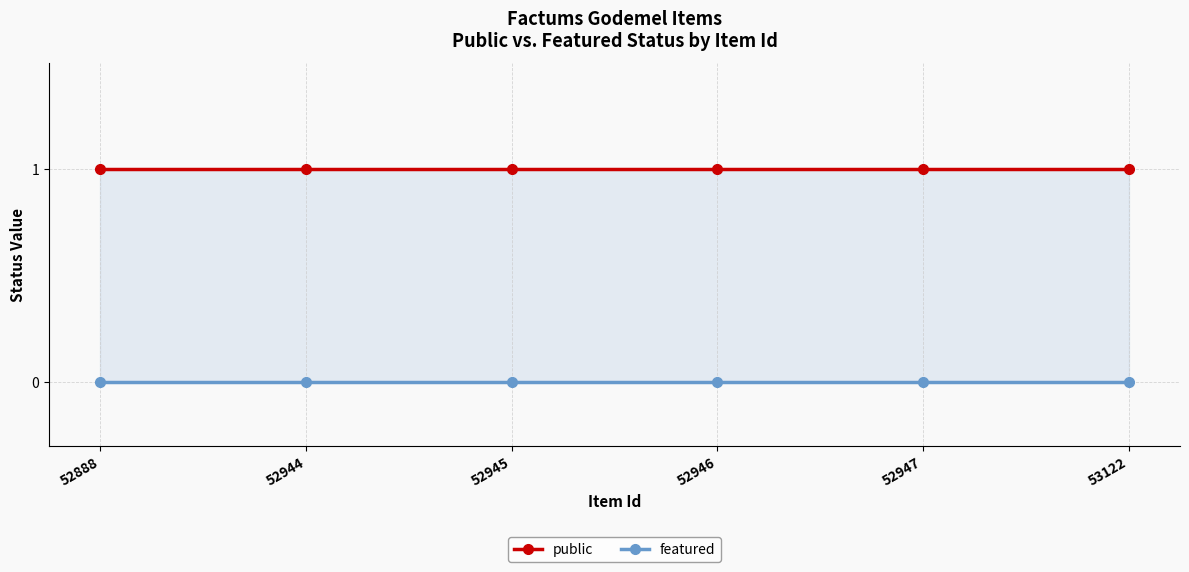

Where is featured nearest to the value 0?

52888